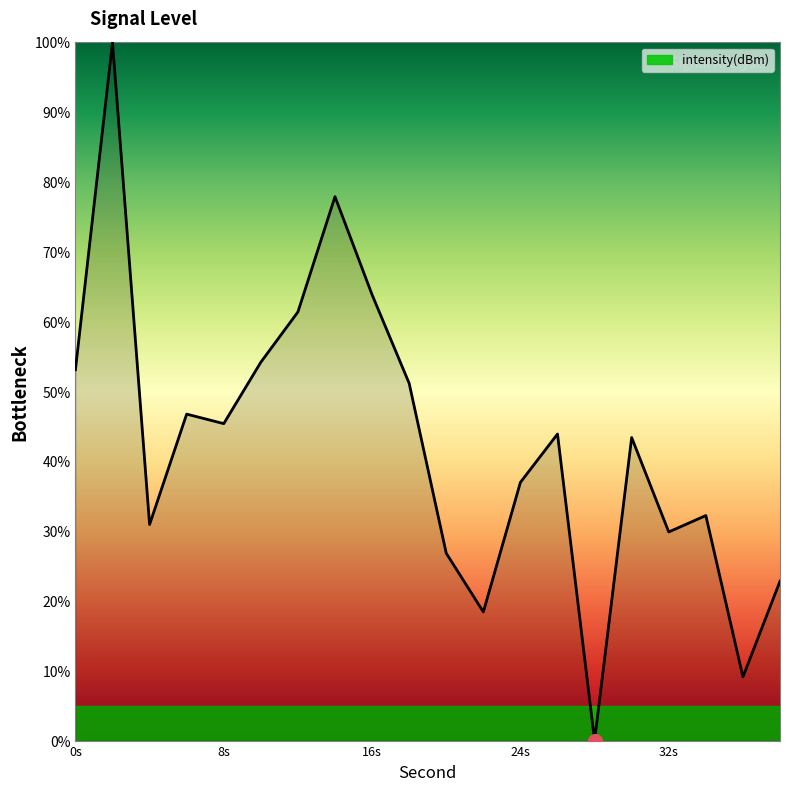

How many interior local peaks (higher than both neighbors) does the data have?

6